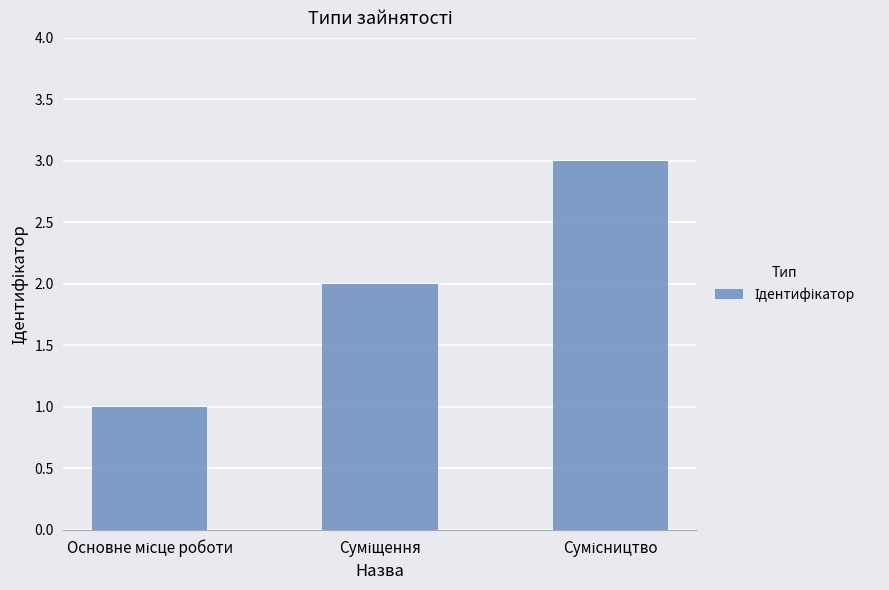

What is the sum of all values?

6